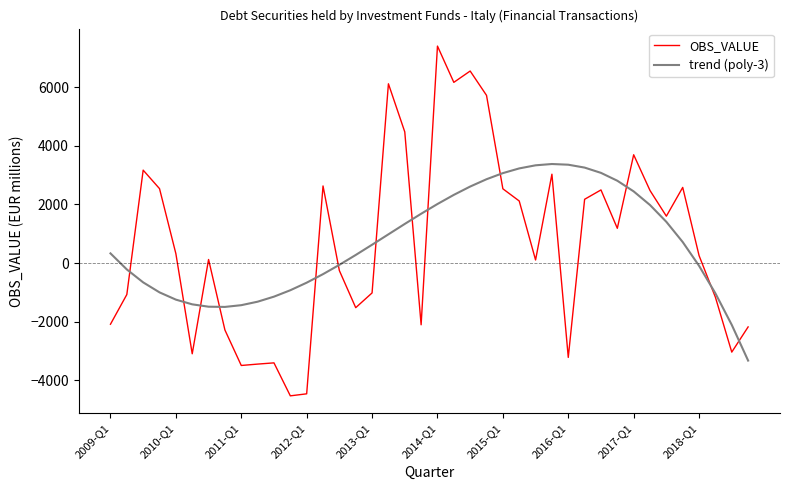

Which series ends up on top after the final intersection of trend (poly-3) and OBS_VALUE?

OBS_VALUE